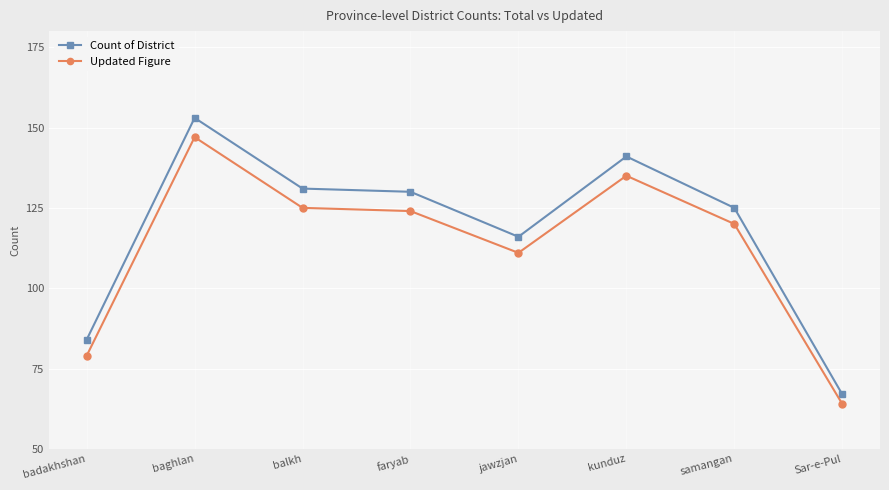

The Count of District series shows 130 at faryab. True or false?

True